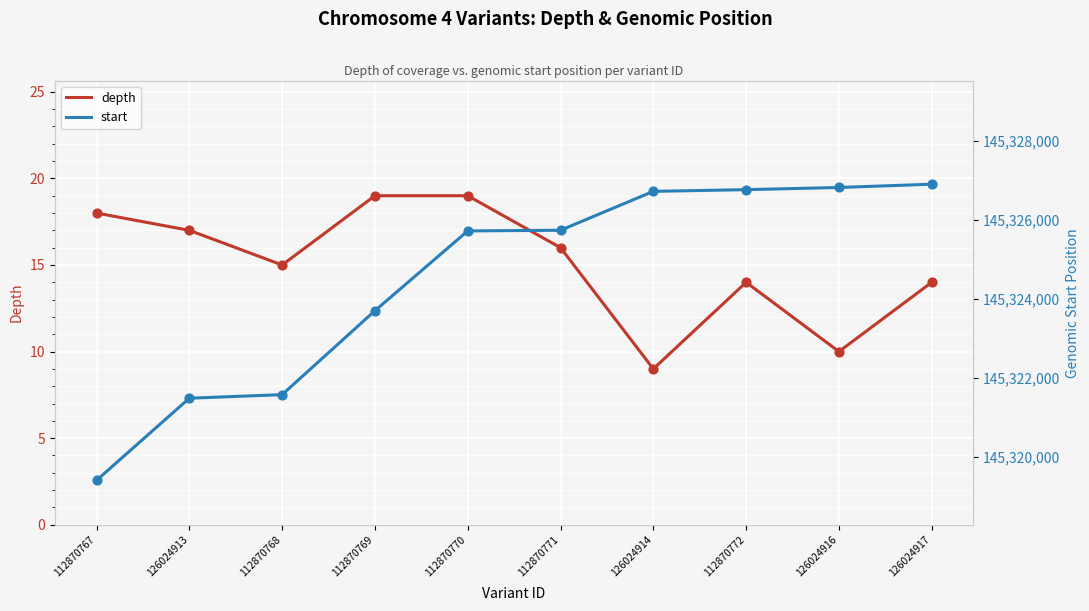

Which series has the largest Y range (max minus min)?

start